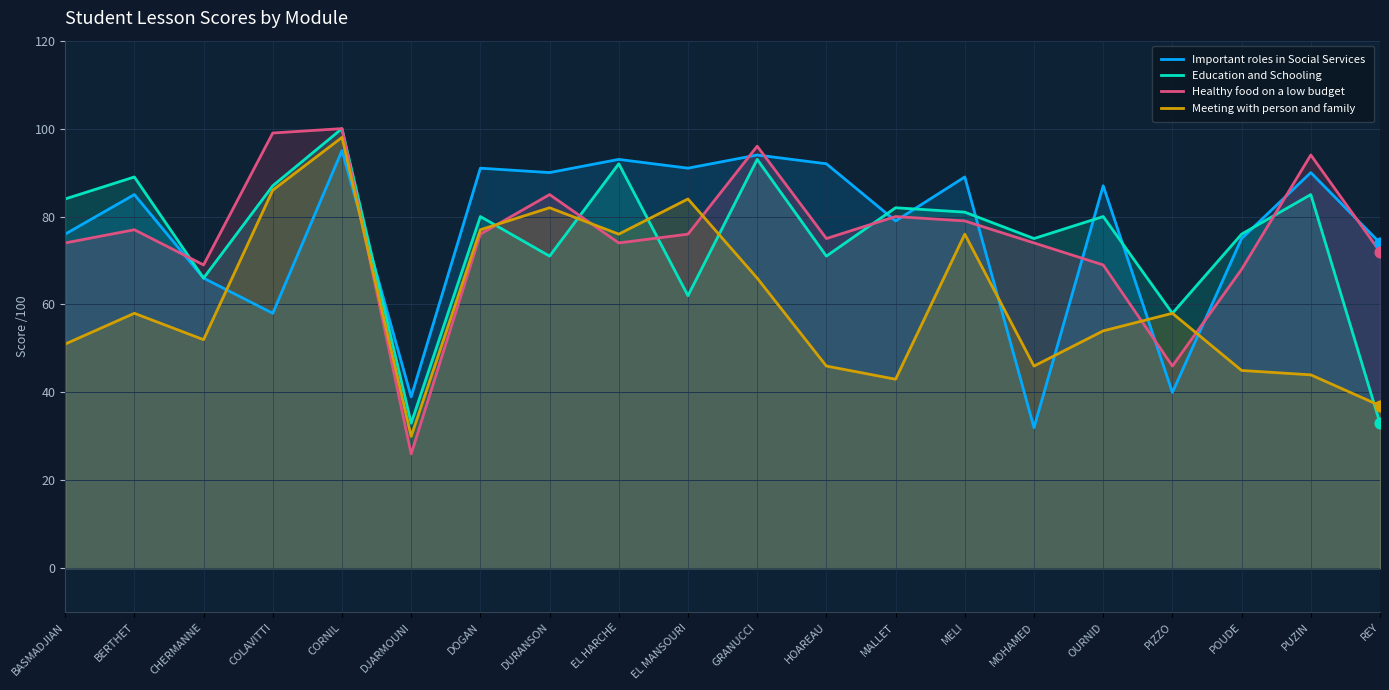

At how many categories does at least one series exceed 56?

19